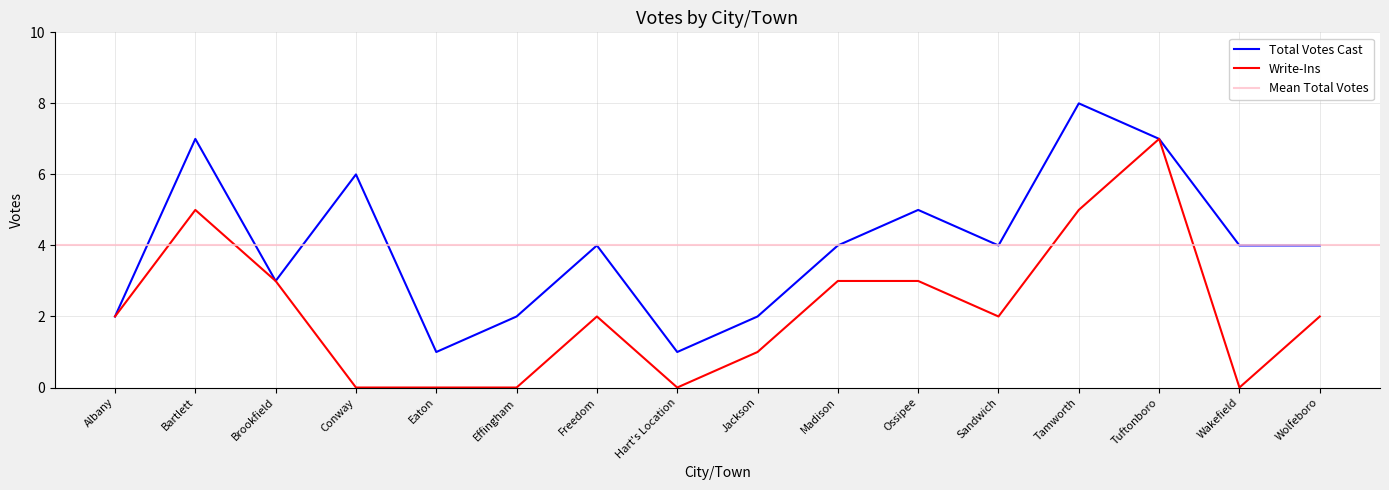

Which series has the largest range (max minus min)?

Total Votes Cast